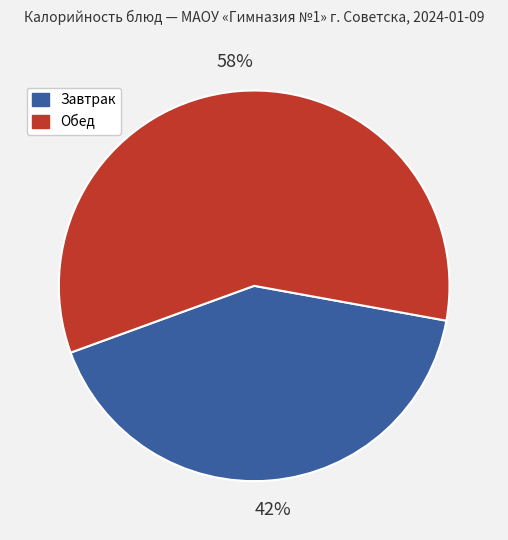

To the nearest percent, what is the average slice percentage?

50%